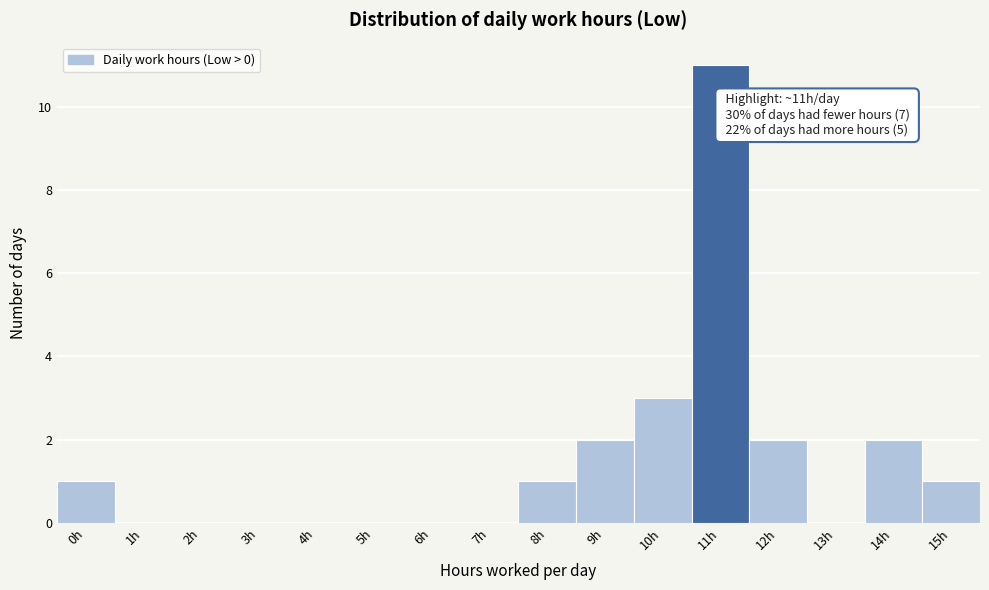

Reading left to right, what are all the values shown in this chart?

0h=1	1h=0	2h=0	3h=0	4h=0	5h=0	6h=0	7h=0	8h=1	9h=2	10h=3	11h=11	12h=2	13h=0	14h=2	15h=1